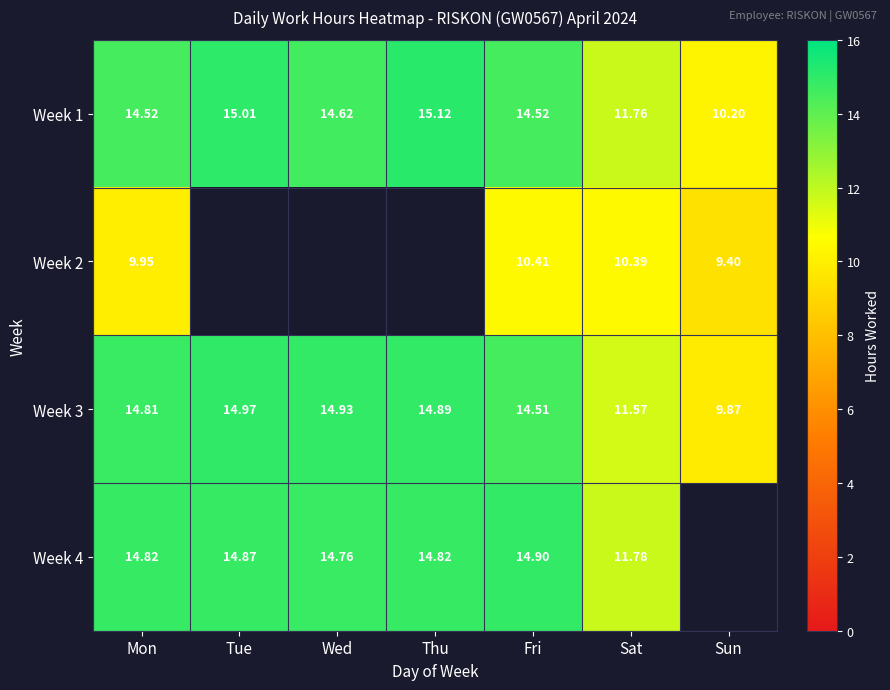

What is the difference between the Week 4 values at Sat and Tue?

3.1